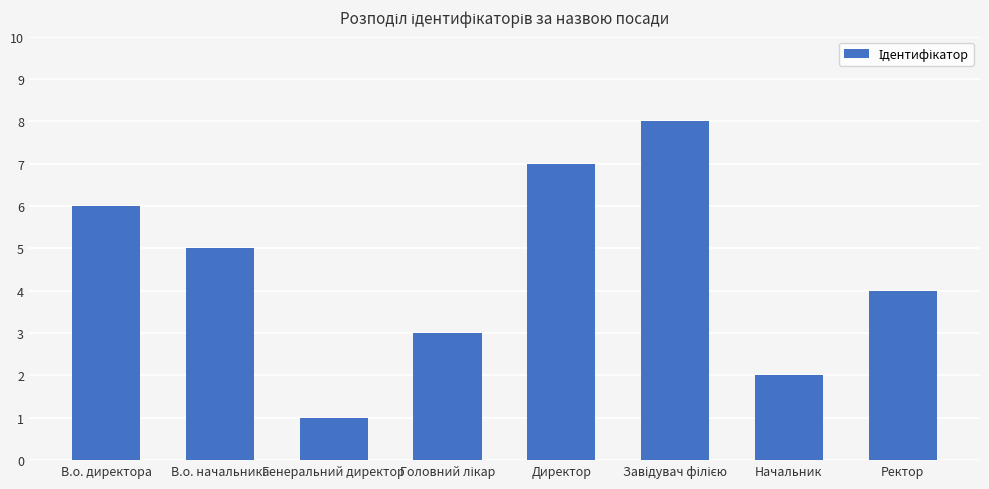

The chart shows a value of 3 at Начальник. True or false?

False